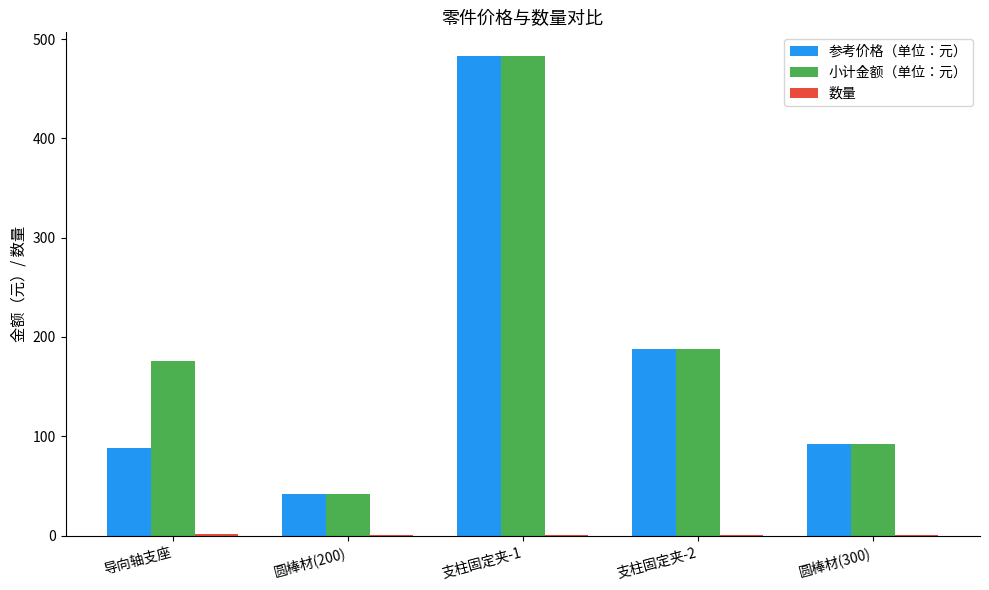

What is the spread (max minus min) of values at 支柱固定夹-1?

481.6